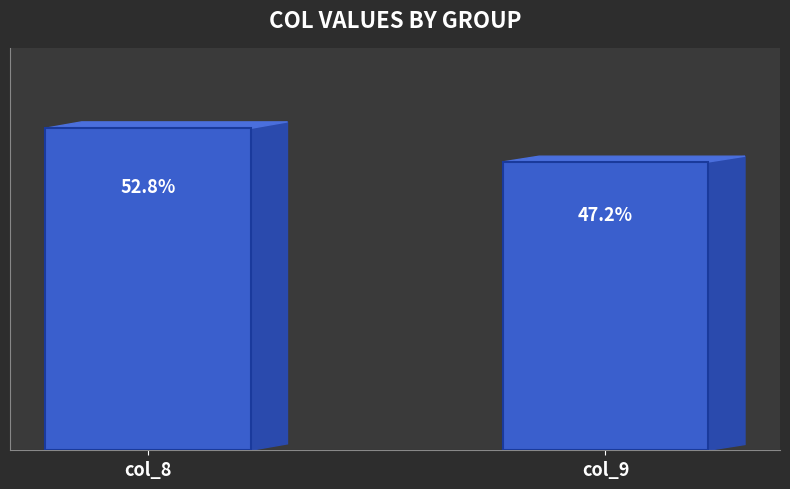

Are the bars horizontal?

No